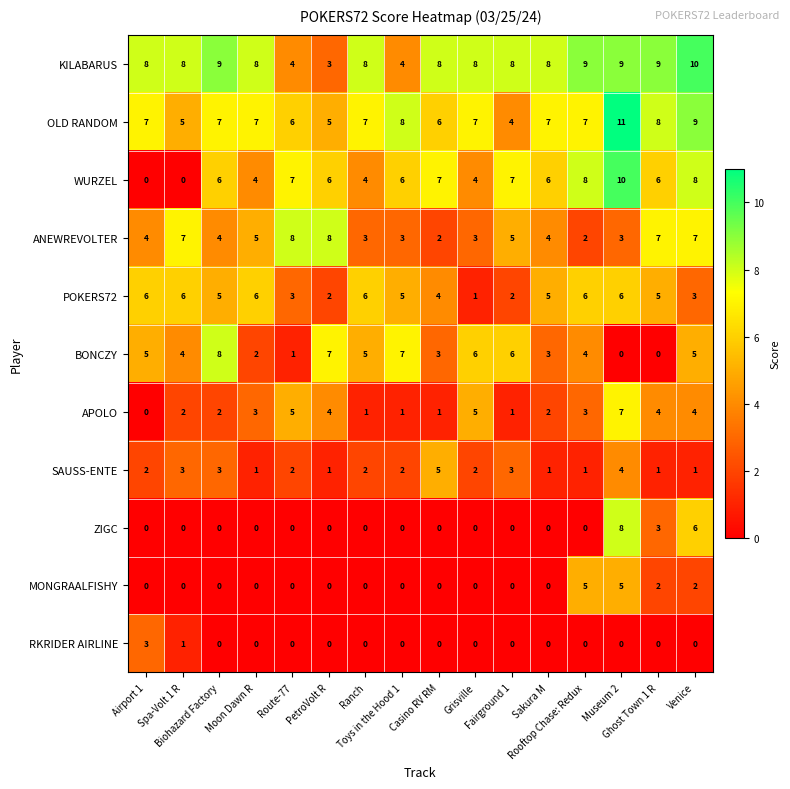

At how many categories does at least one series exceed 7?

16